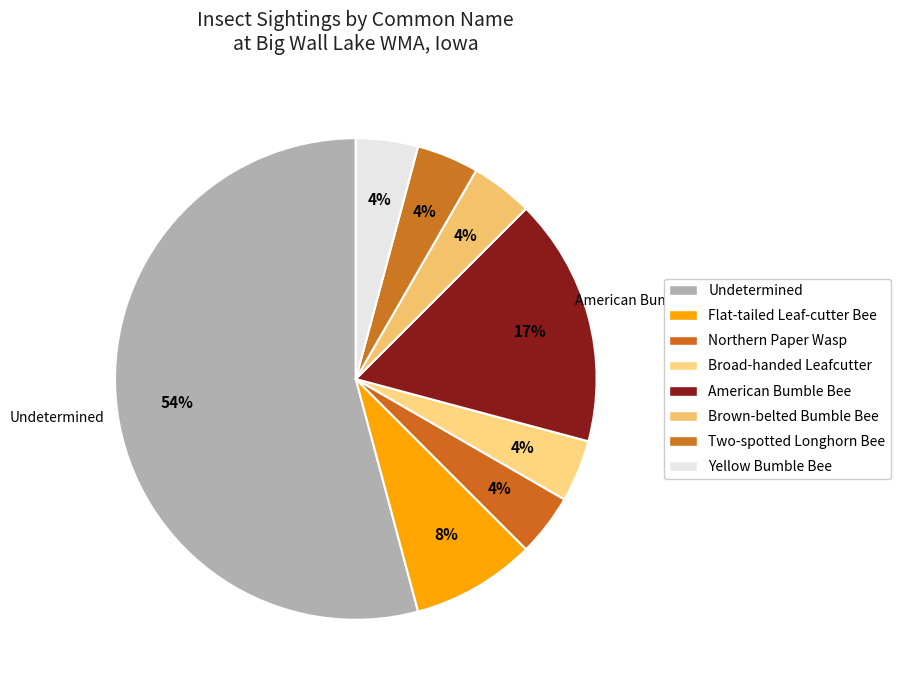

Which slice is the smallest?

None